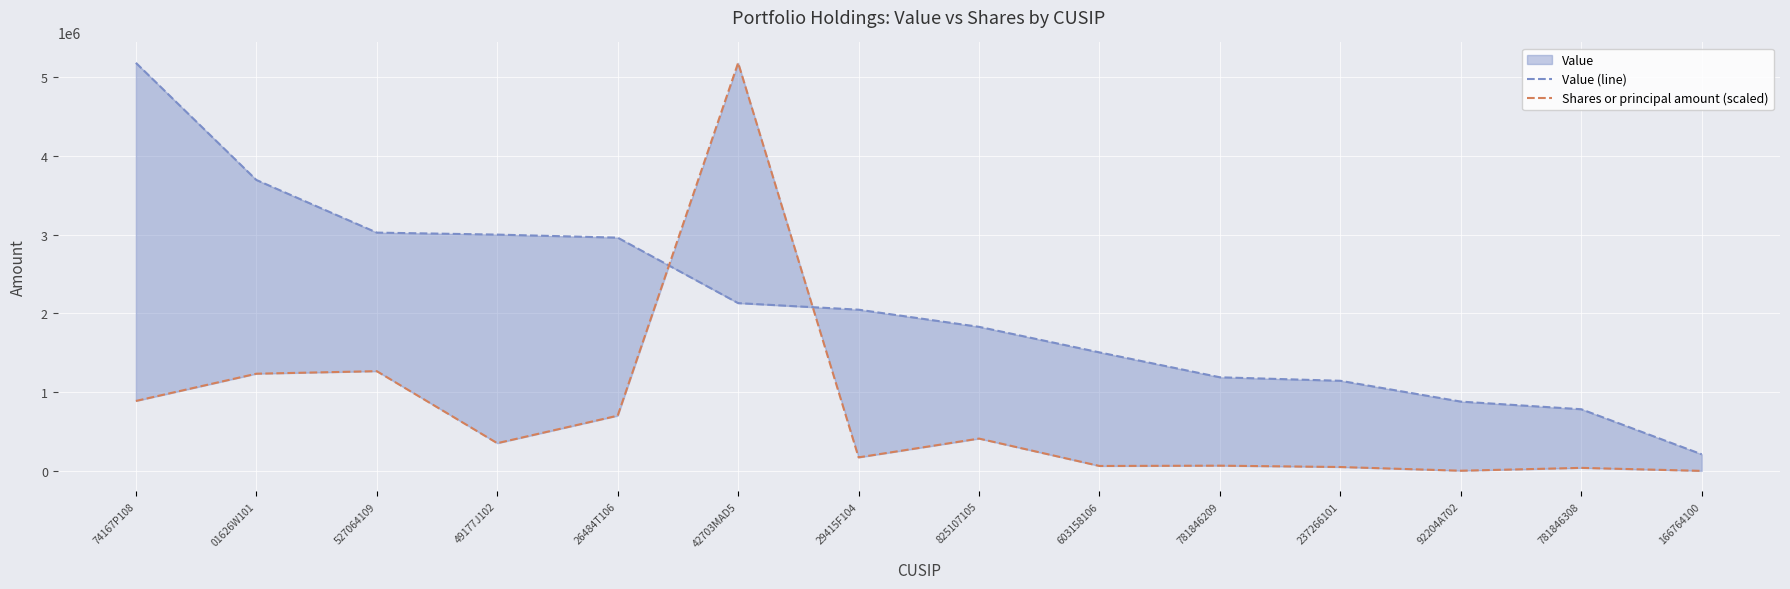

Which category has the lowest value across all series?

166764100